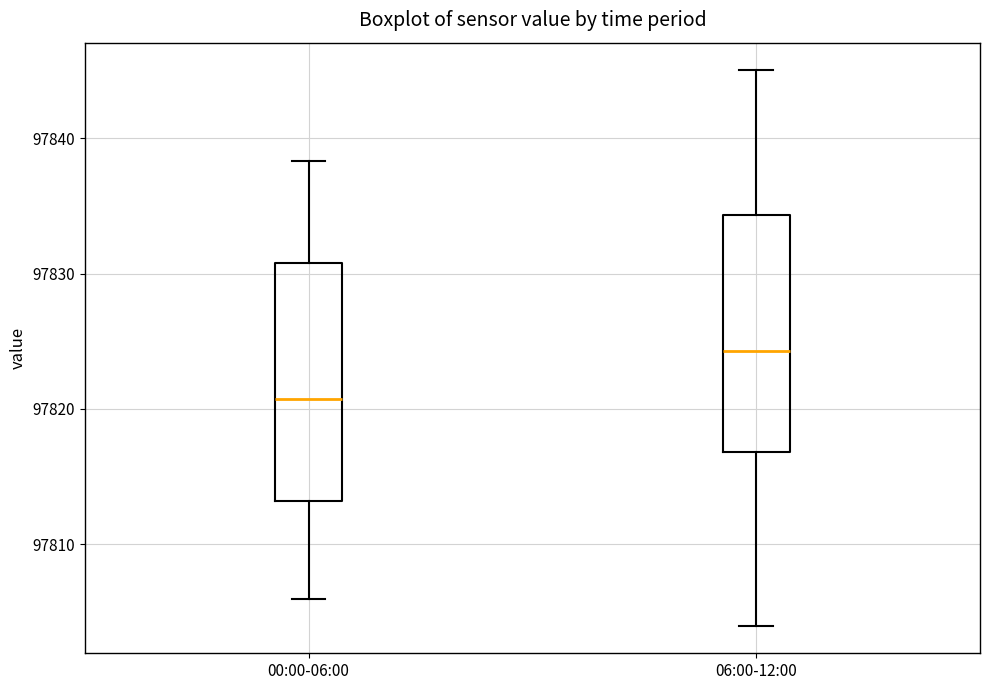

Reading left to right, read every box against the y-axis: the position of its median line, the range the box covers, and the ends of its whiskers. The values are not printed on the chart, so give them approximately, as read against the axis.

00:00-06:00: median 97821, box 97813 to 97831, whiskers 97806 to 97838
06:00-12:00: median 97824, box 97817 to 97834, whiskers 97804 to 97845